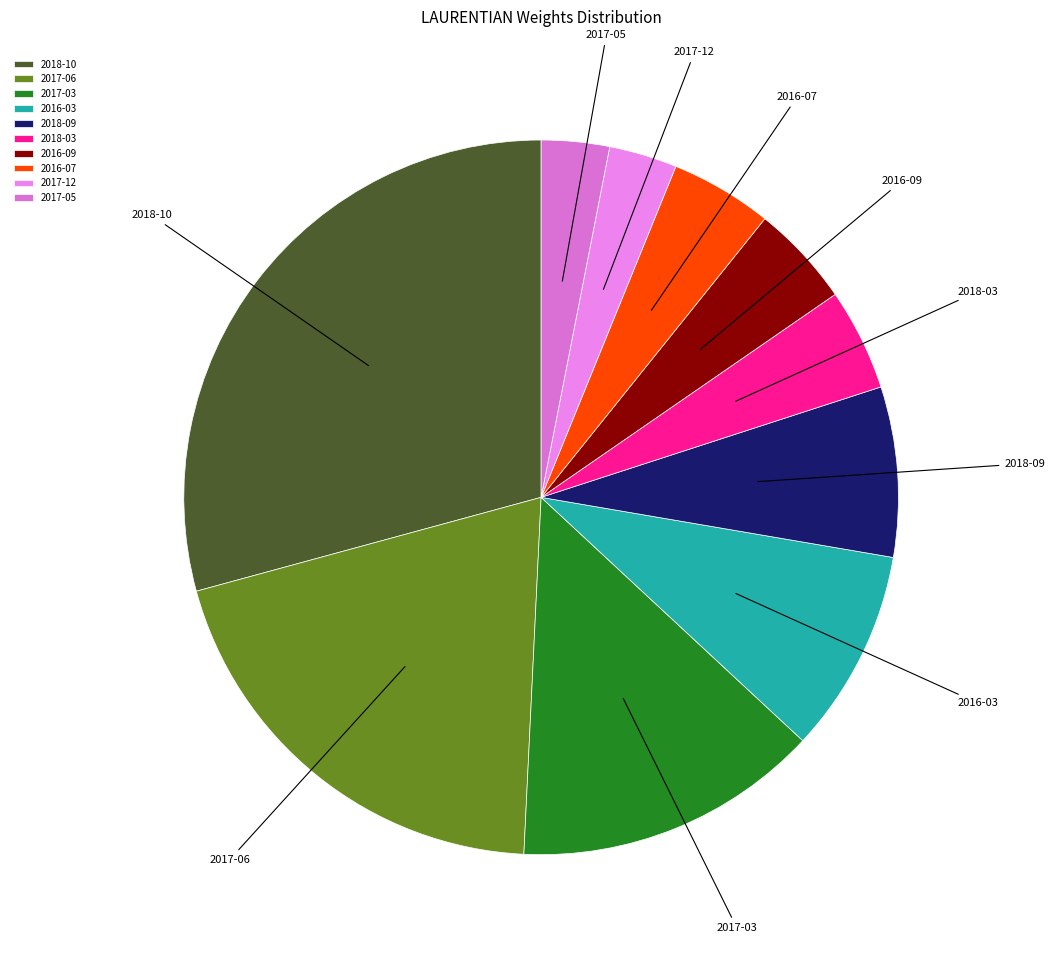

How many slices are in this pie chart?

10